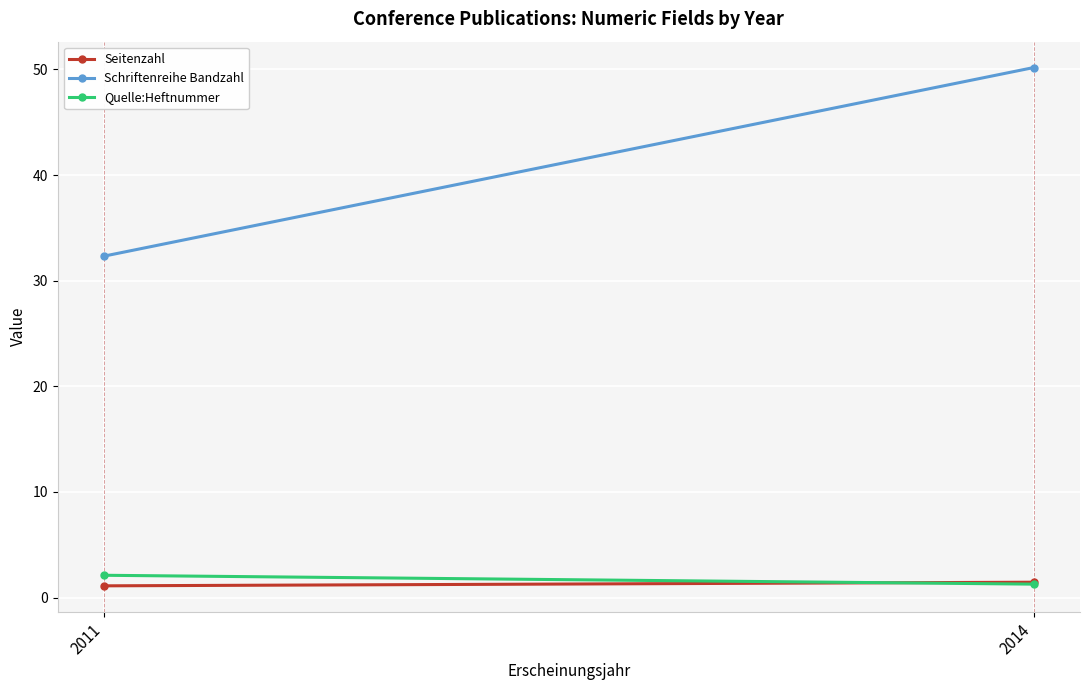

Where does the Quelle:Heftnummer series first go above 2?

2011